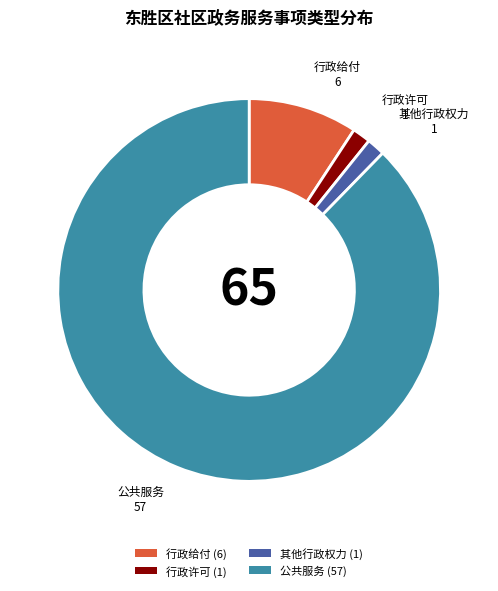

Between 行政许可 and 行政给付, which is larger?

行政给付